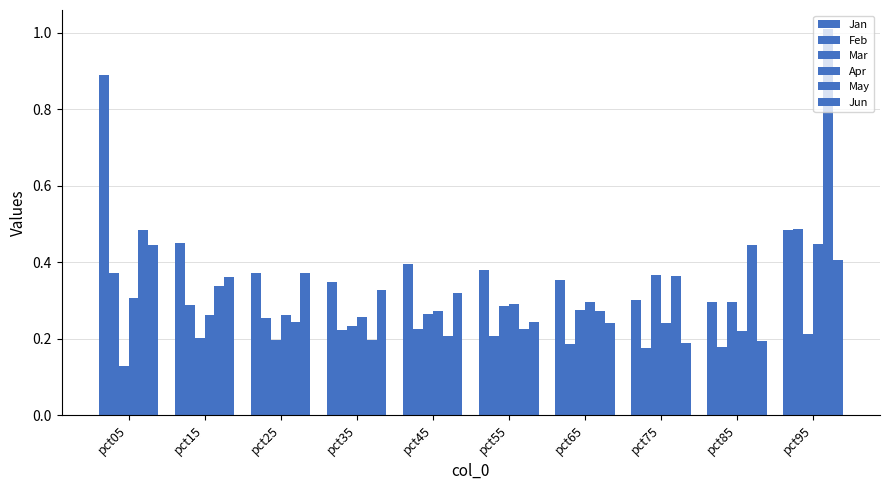

How many distinct data groups are displayed?

6